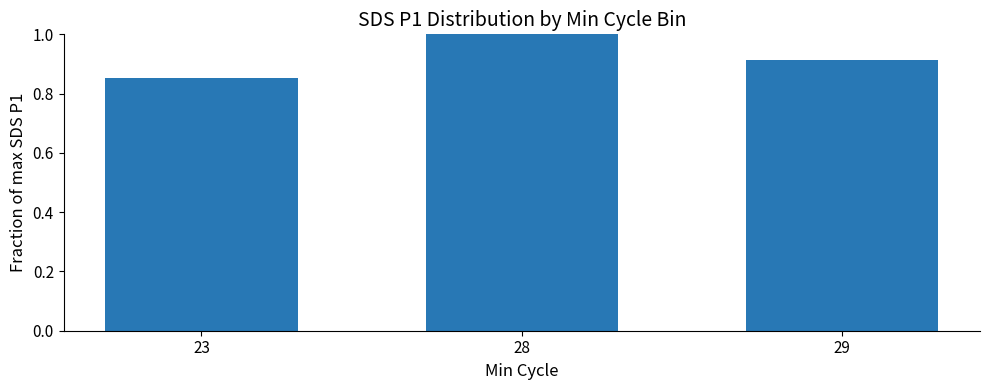

The chart shows a value of 1.8 at 28. True or false?

False